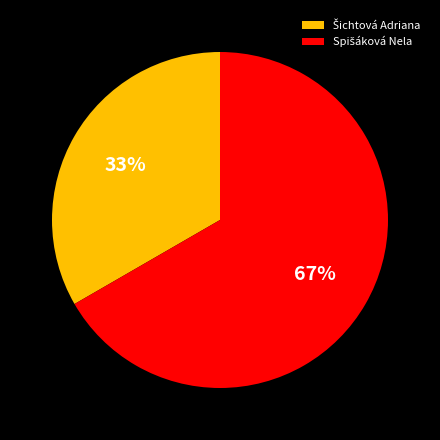

To the nearest percent, what is the average slice percentage?

50%